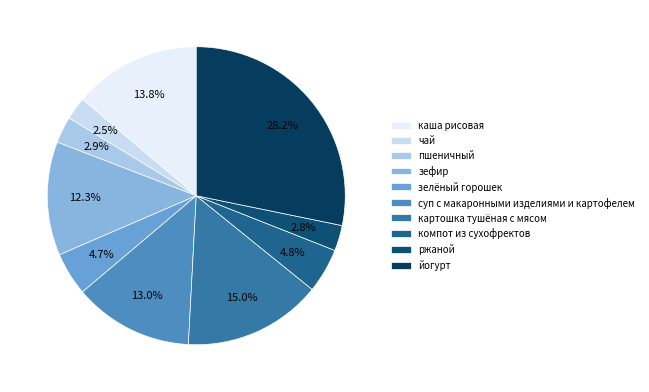

What percentage is the картошка тушёная с мясом slice, to the nearest percent?

15%